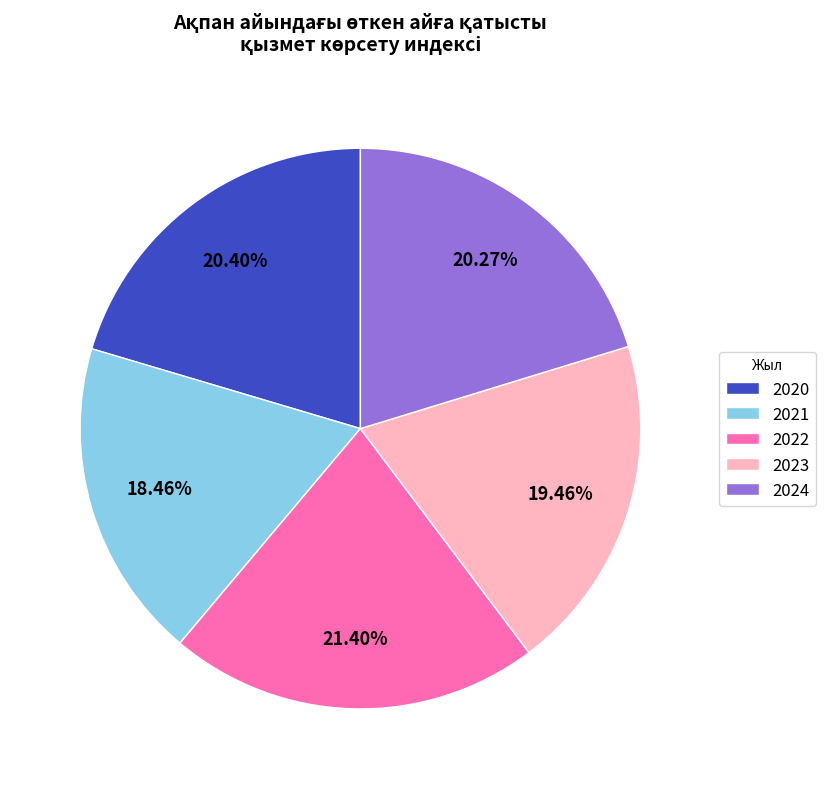

How many slices are in this pie chart?

5